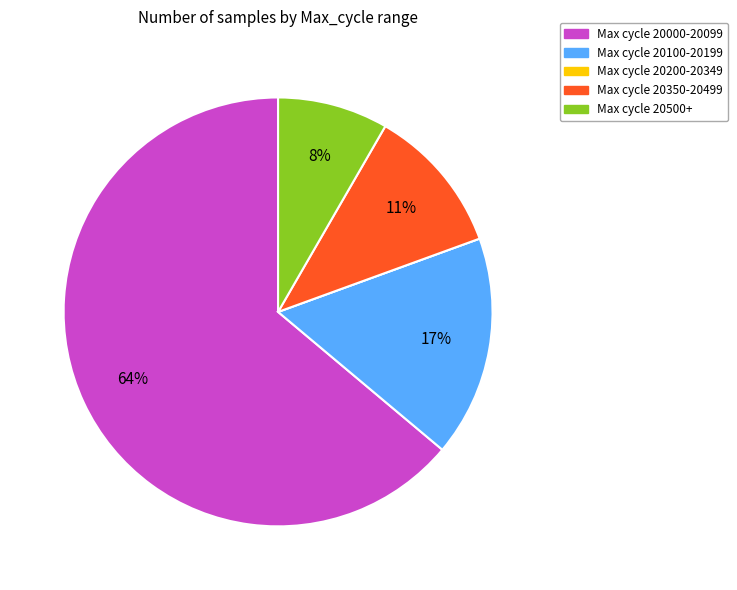

To the nearest percent, what is the difference between the largest and smallest slice percentages?

64%